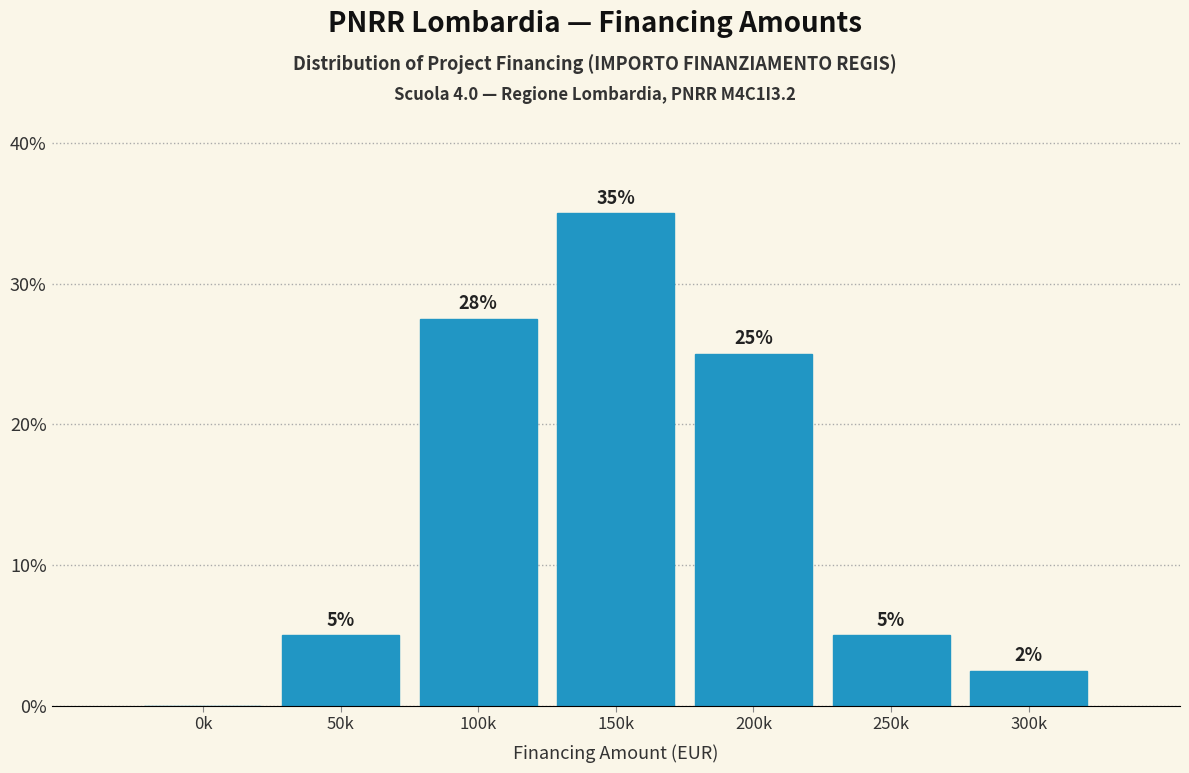

What is the sum of all values?

100.0